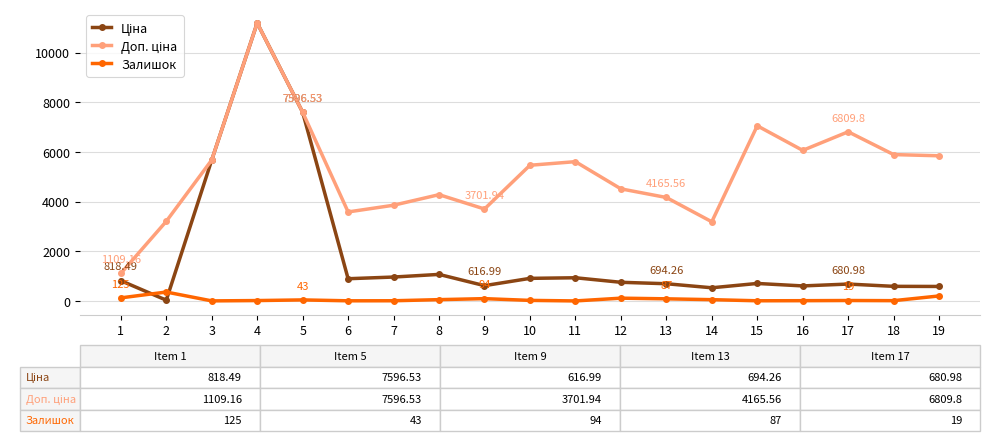

At which category is the sum across all series the highest?

4